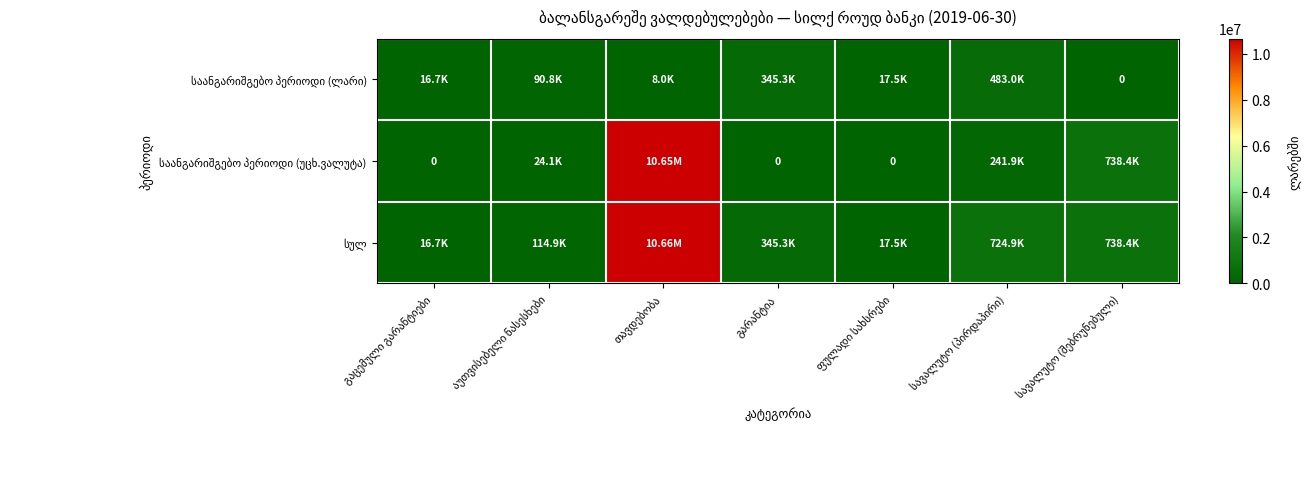

What is the difference between the second highest and second lowest values in the საანგარიშგებო პერიოდი (უცხ.ვალუტა) series?

738429.6